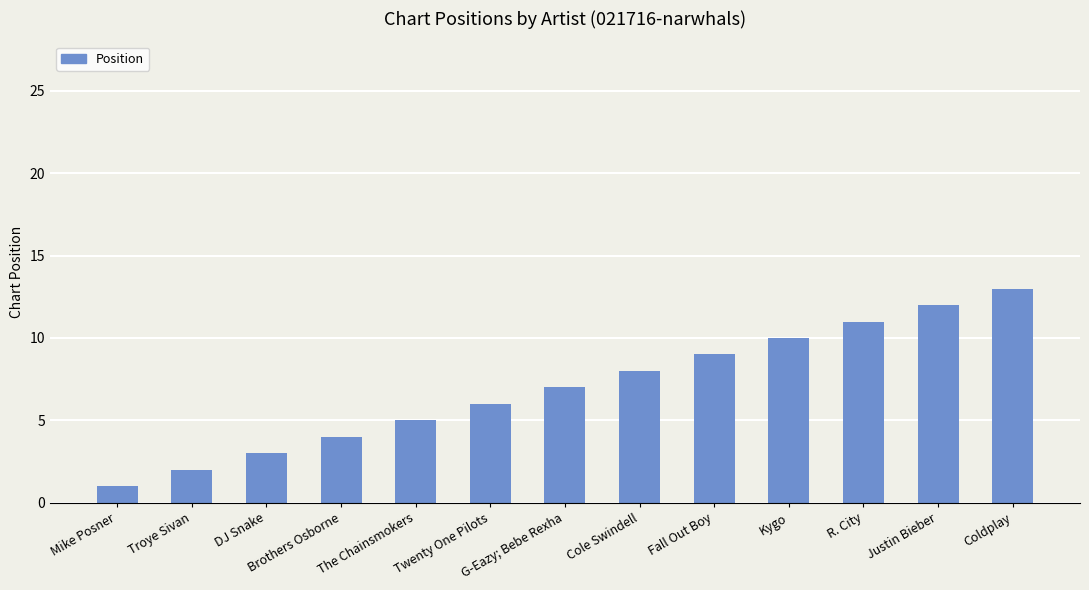

List the labels in order of value, largest first.

Coldplay, Justin Bieber, R. City, Kygo, Fall Out Boy, Cole Swindell, G-Eazy; Bebe Rexha, Twenty One Pilots, The Chainsmokers, Brothers Osborne, DJ Snake, Troye Sivan, Mike Posner